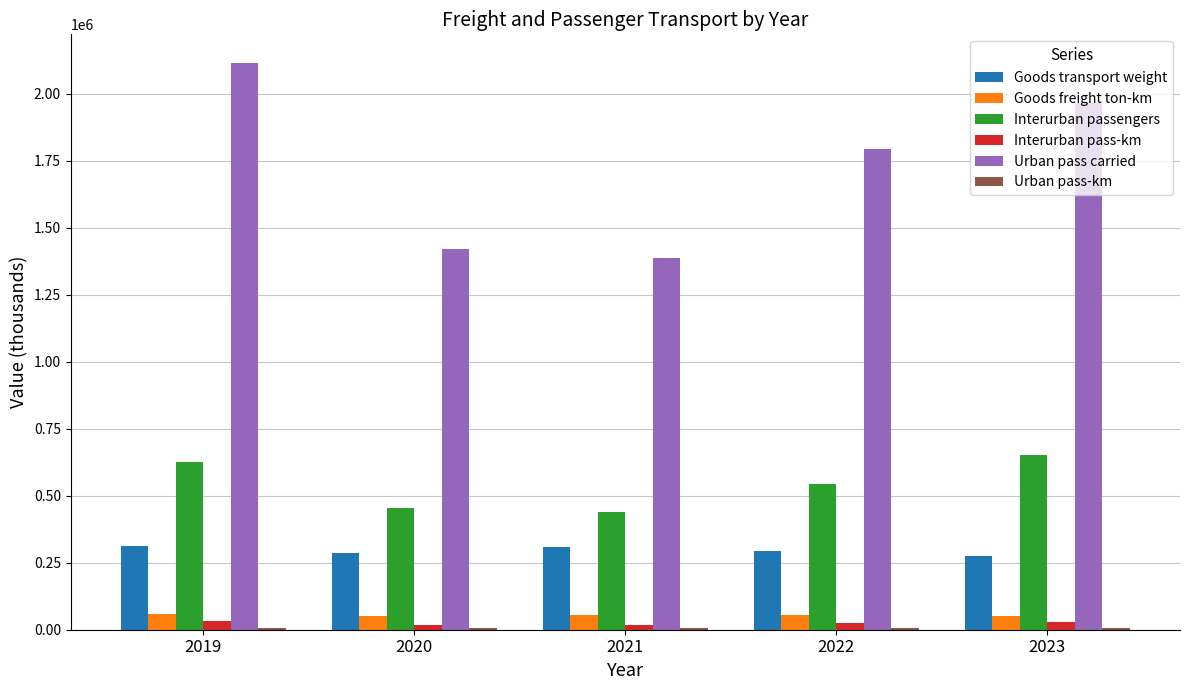

What is the total value across all series at 2022?

2721247.2